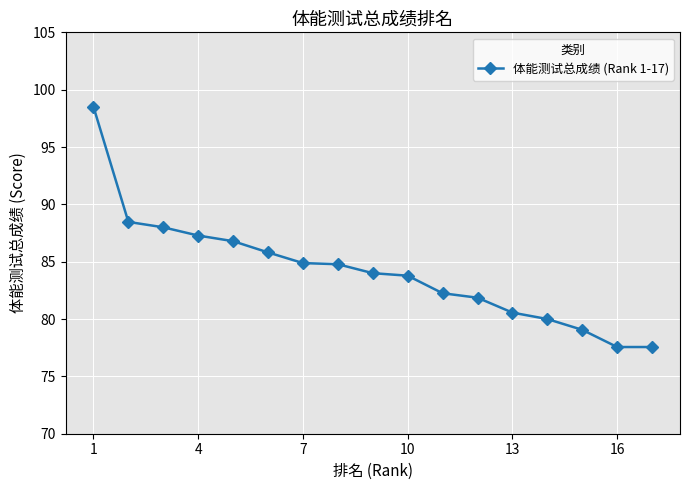

True or false: the data has more than 2 interior local peaks.

False